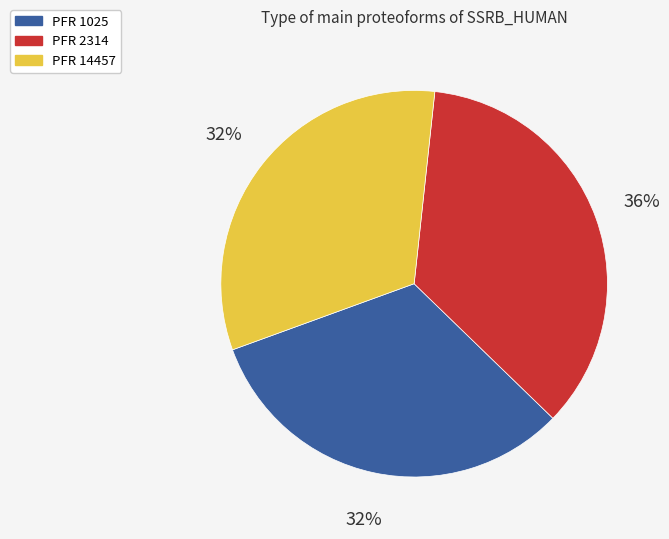

Between PFR 14457 and PFR 2314, which is larger?

PFR 2314